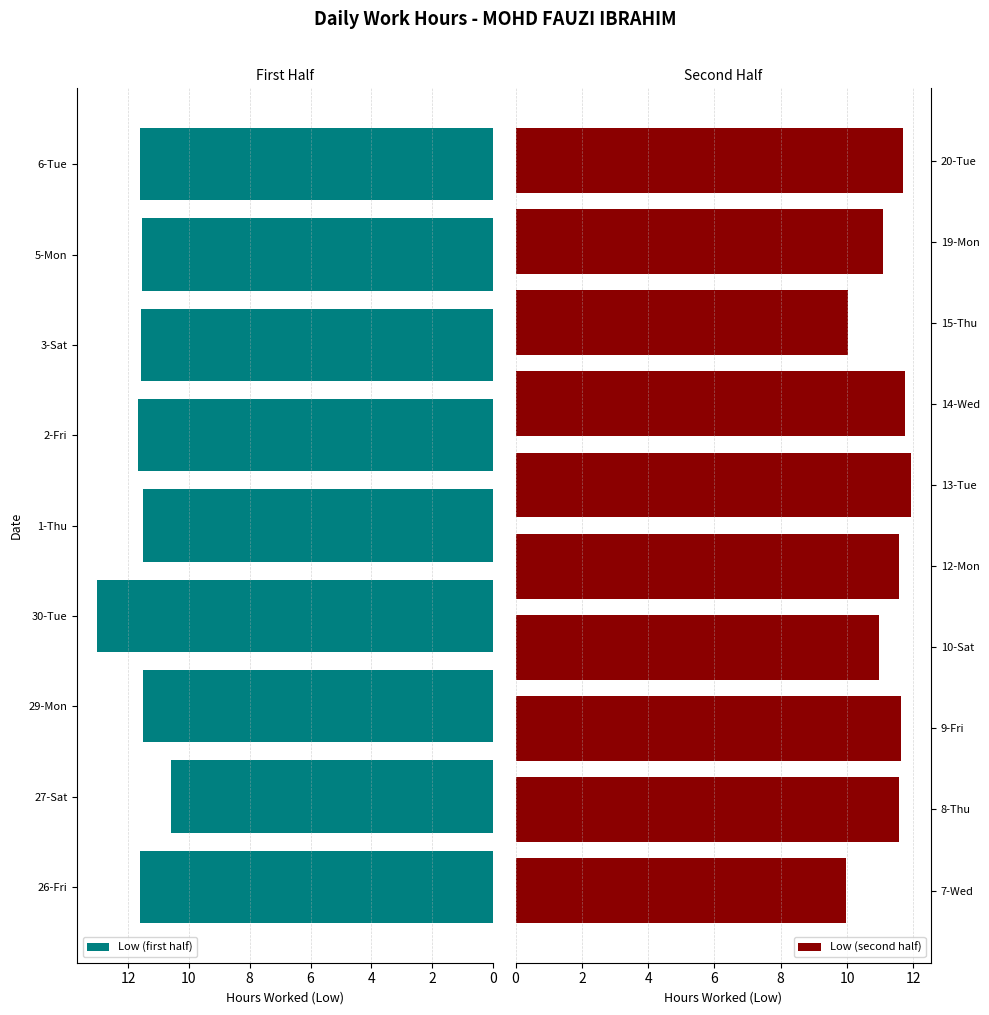

Is it true that the value at 20-Tue is 6.9?

False